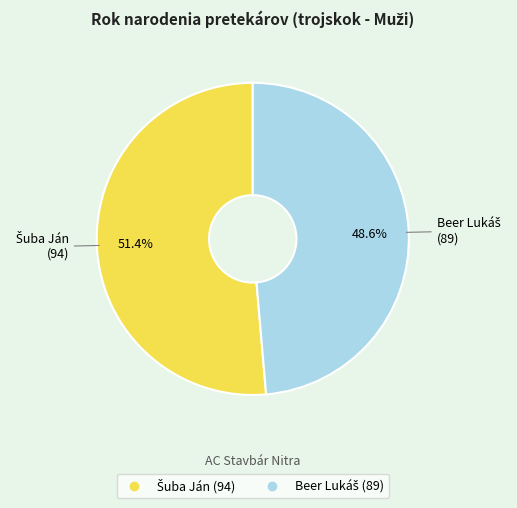

Rank the categories by value from lowest to highest.

Beer Lukáš, Šuba Ján